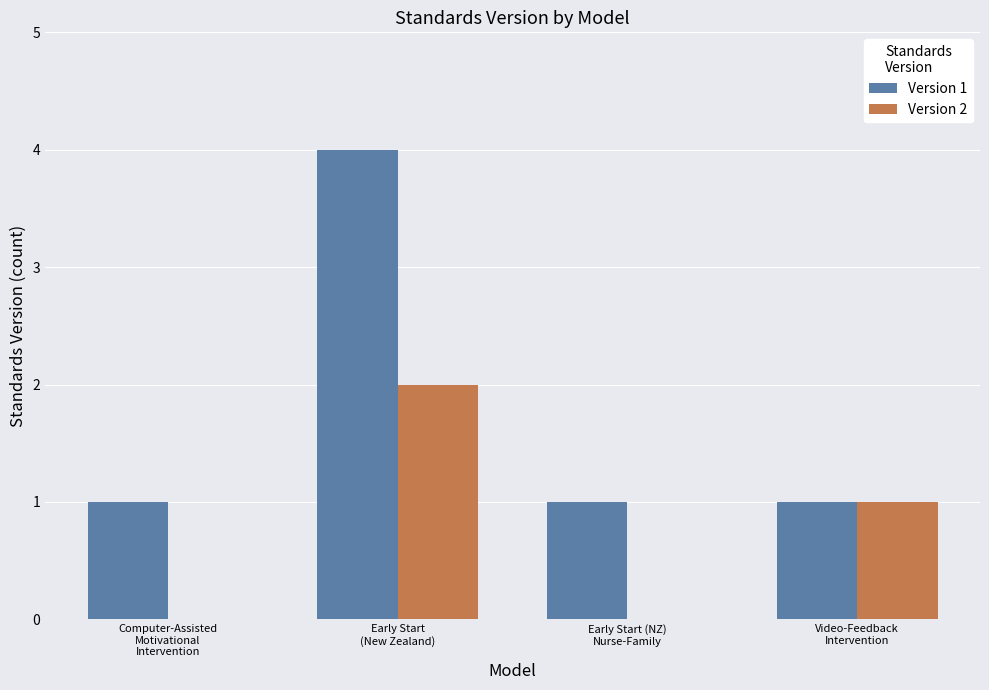

What is the sum of the Version 2 values at Video-Feedback
Intervention and Early Start
(New Zealand)?

3